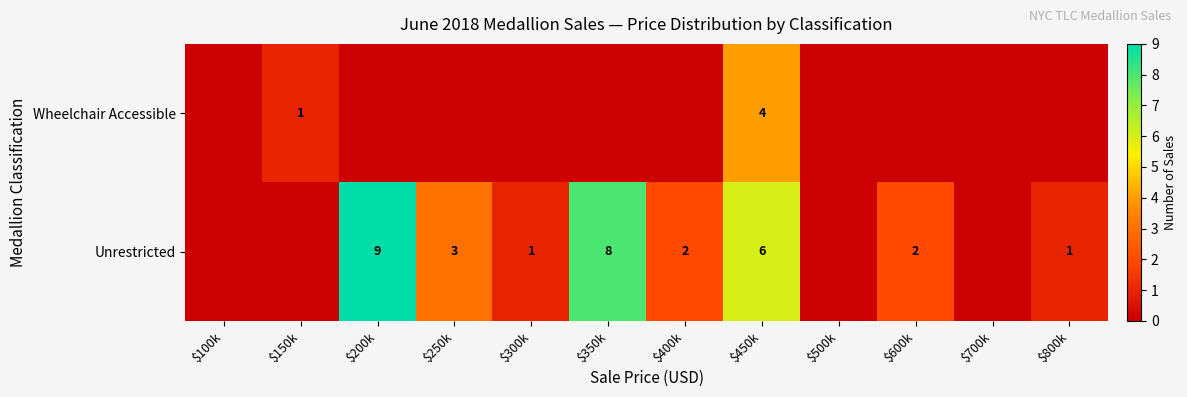

The value of Wheelchair Accessible at $150k is 1. True or false?

True